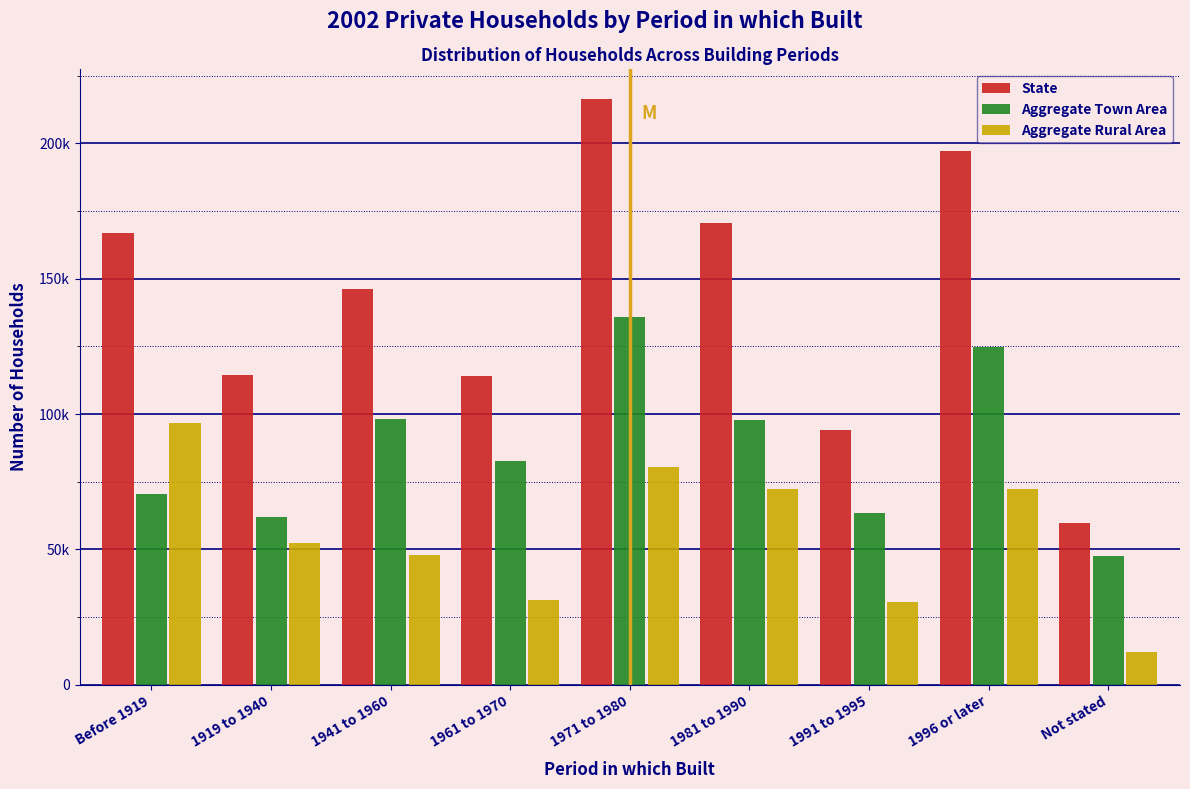

Does the chart contain any negative values?

No